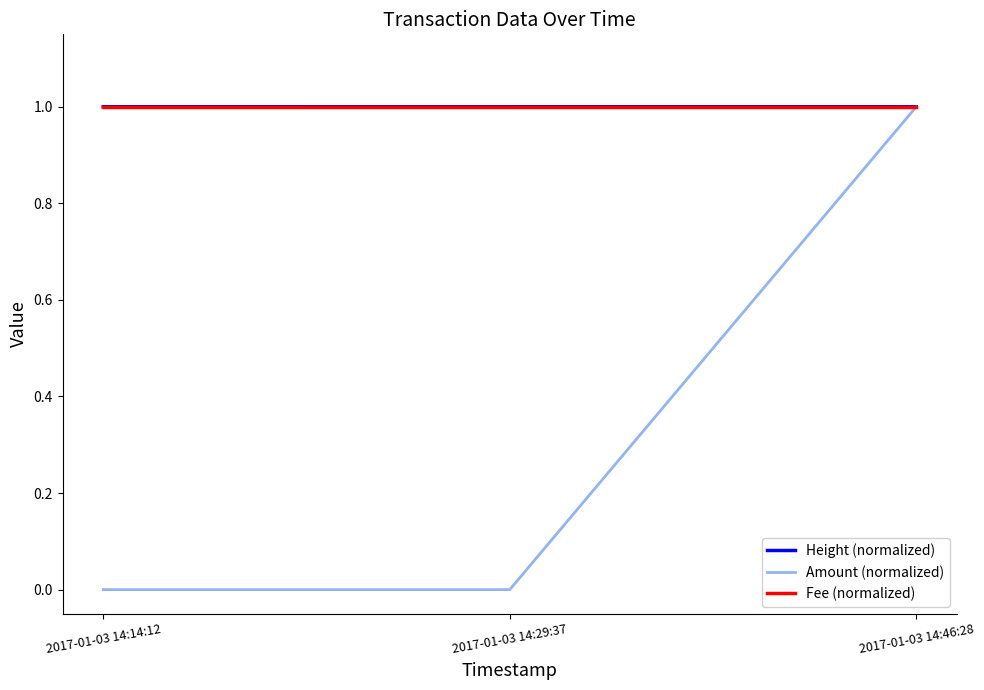

Reading left to right, transcribe all the data shown in this chart.

Height (normalized): 2017-01-03 14:14:12=1.0	2017-01-03 14:29:37=1.0	2017-01-03 14:46:28=1.0
Amount (normalized): 2017-01-03 14:14:12=0.0	2017-01-03 14:29:37=0.0	2017-01-03 14:46:28=1.0
Fee (normalized): 2017-01-03 14:14:12=1.0	2017-01-03 14:29:37=1.0	2017-01-03 14:46:28=1.0